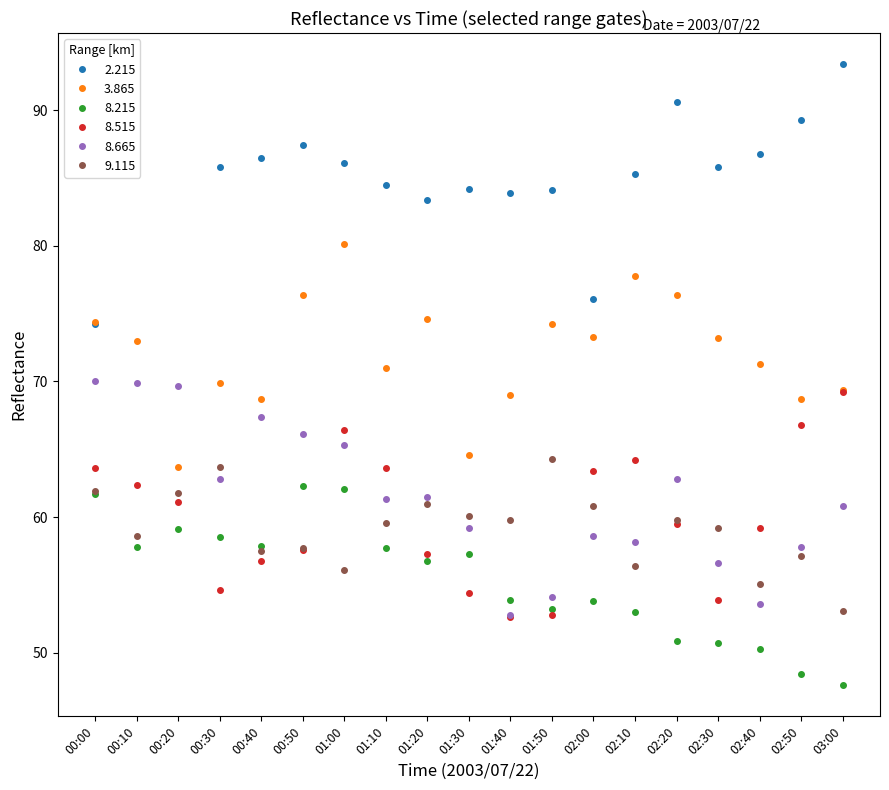

In 8.515, how many points are higher than both neighbors (excluding endpoints)?

2